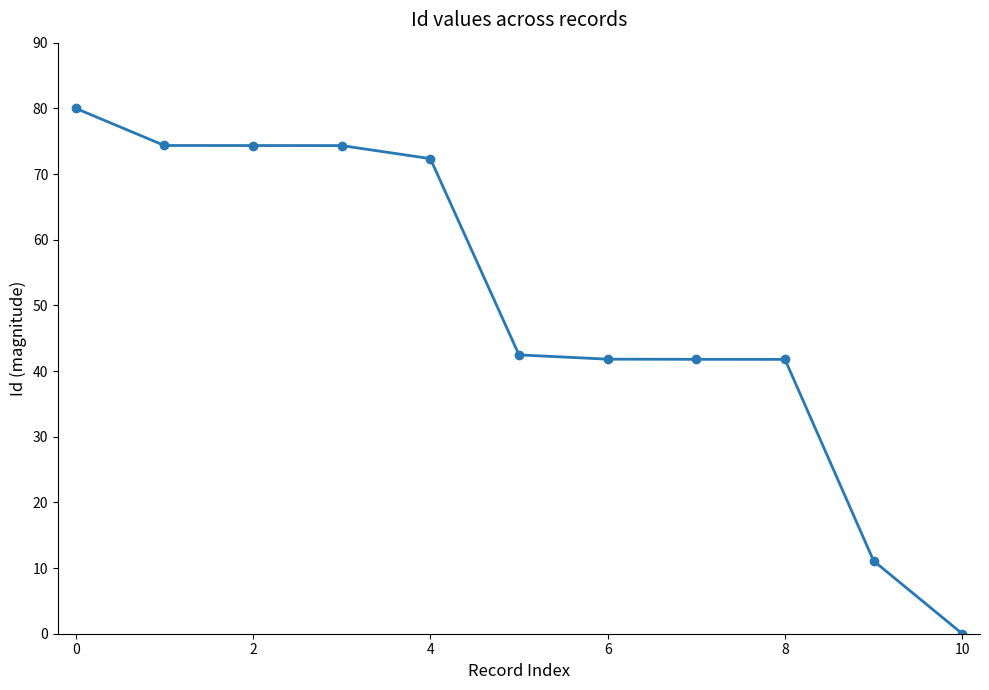

What is the sum of all values?

554.3